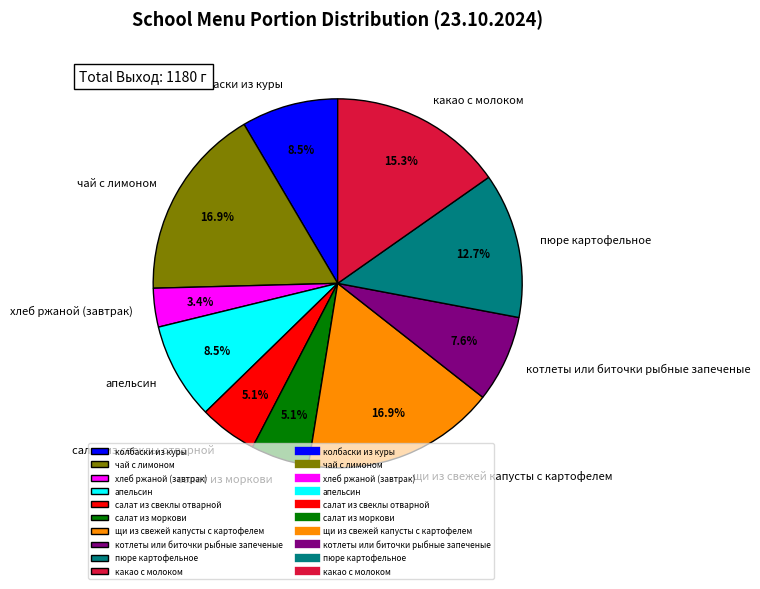

Does колбаски из куры account for over 50% of the chart?

No